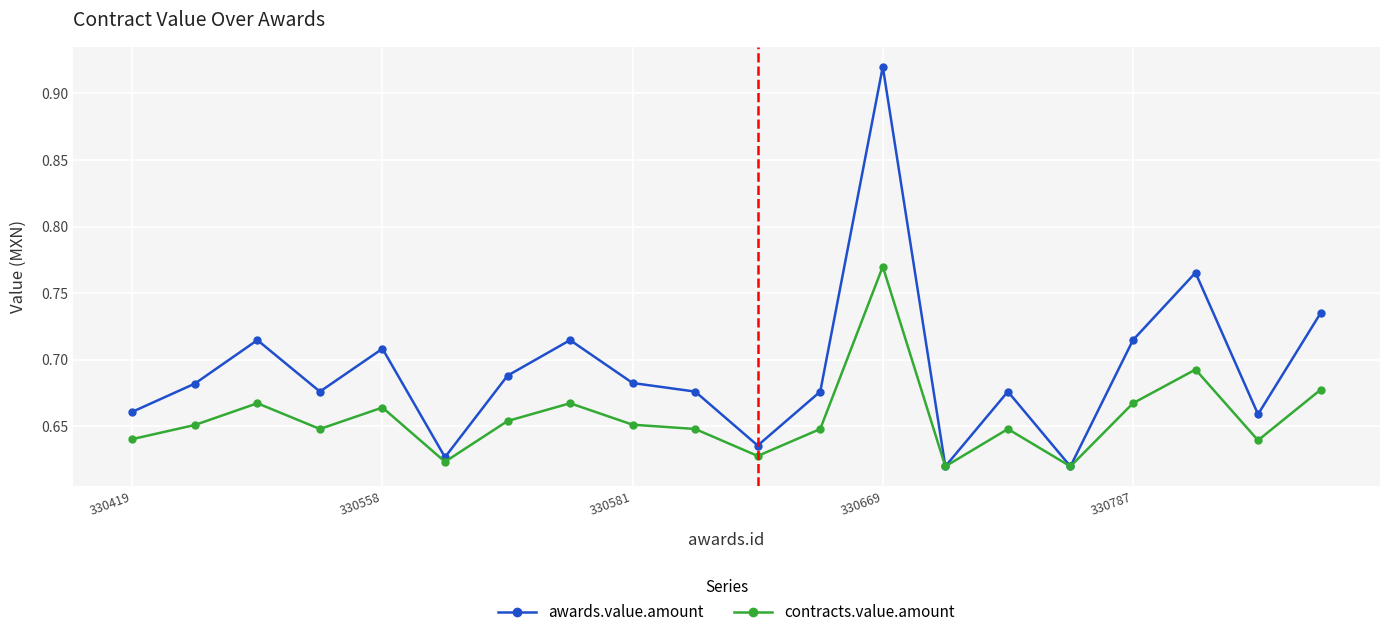

List the series in order of their overall mean, highest first.

awards.value.amount, contracts.value.amount